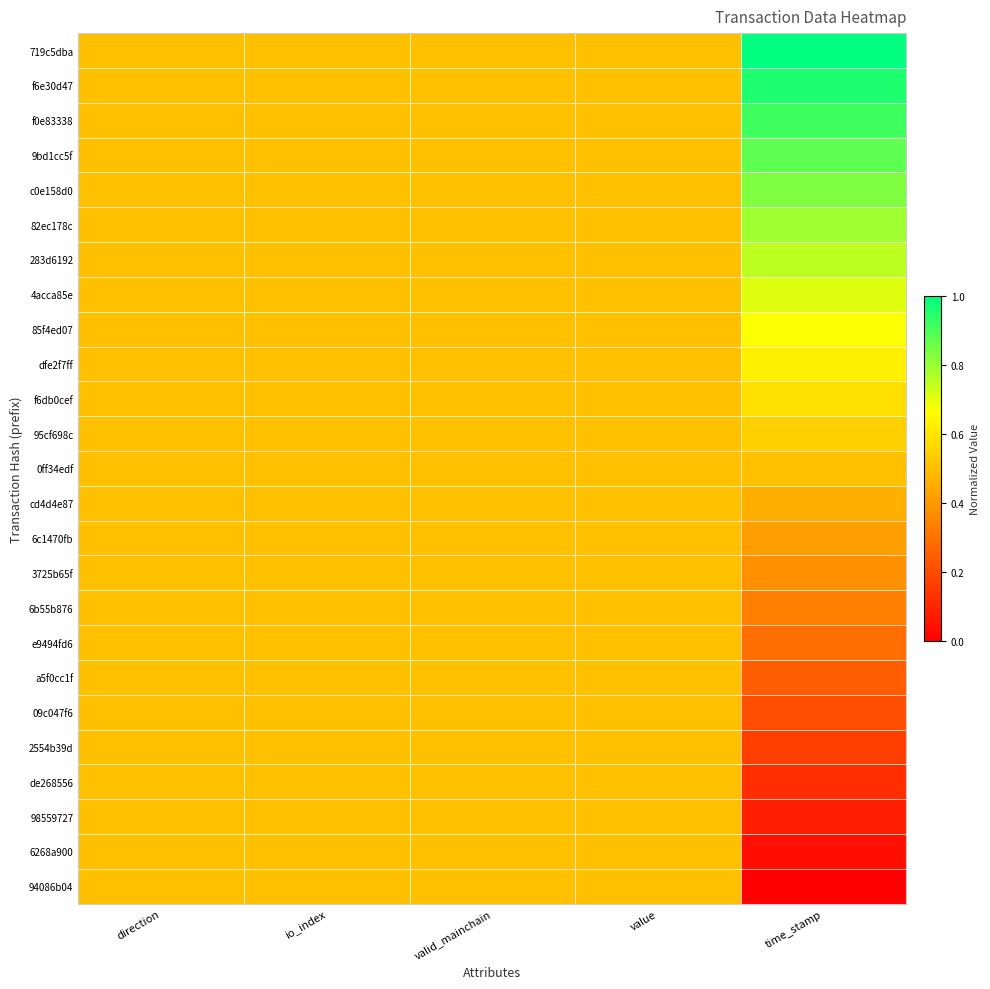

What is the total value across all series at value?

12.5